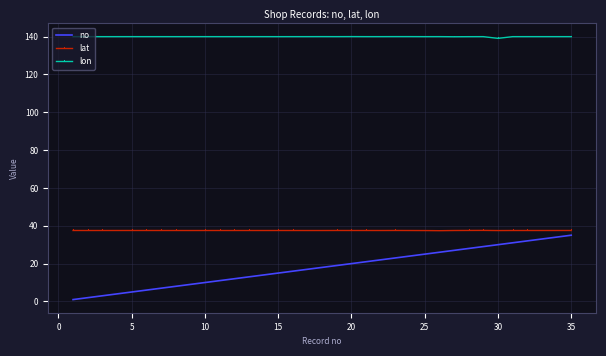

True or false: lon and no cross at least once.

False